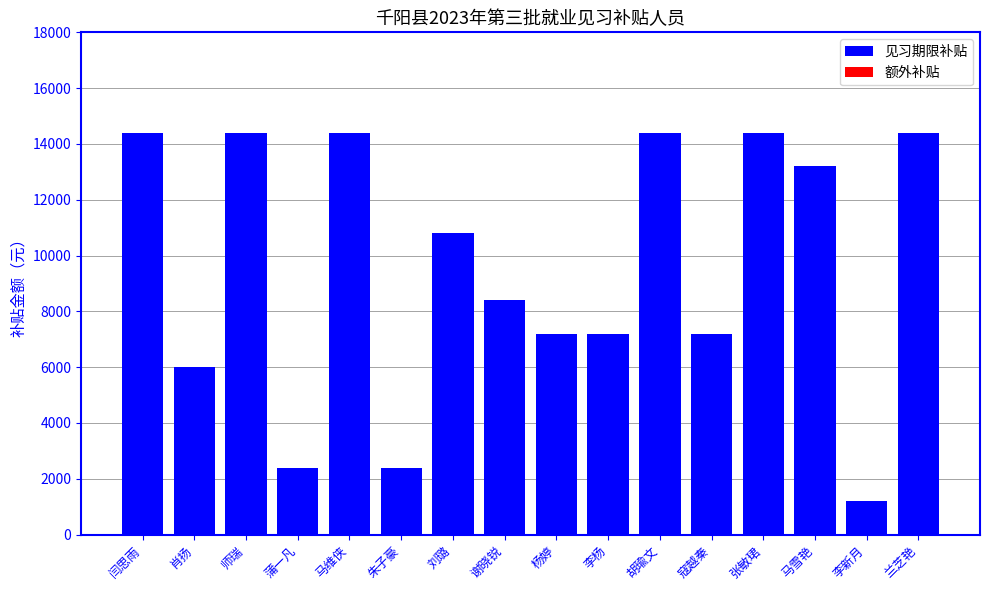

How many values are below 10800?

8